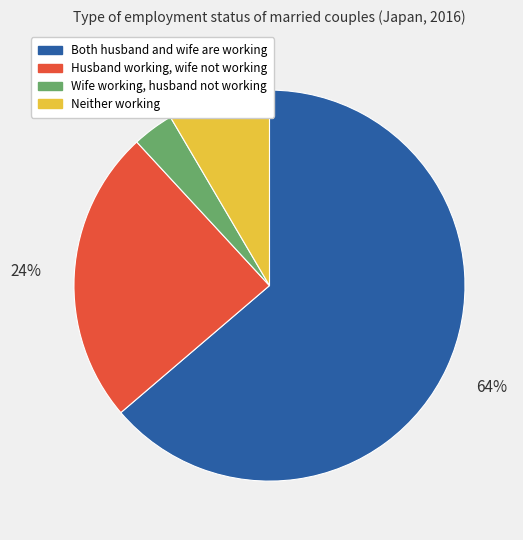

To the nearest percent, what is the average slice percentage?

25%